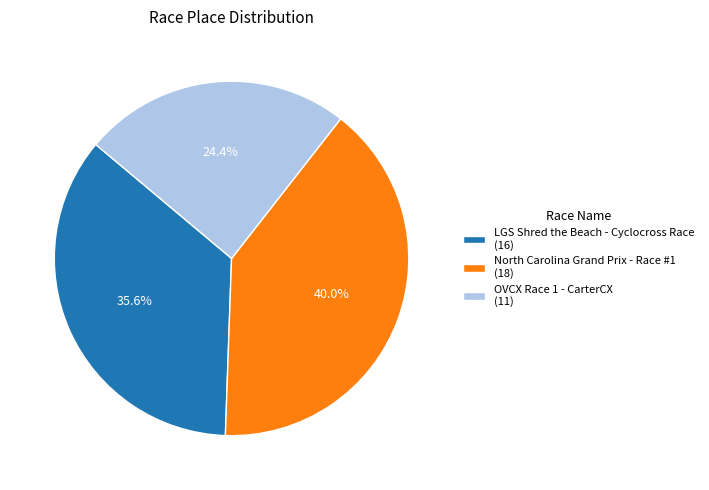

Combined, do OVCX Race 1 - CarterCX and LGS Shred the Beach - Cyclocross Race account for over 50%?

Yes